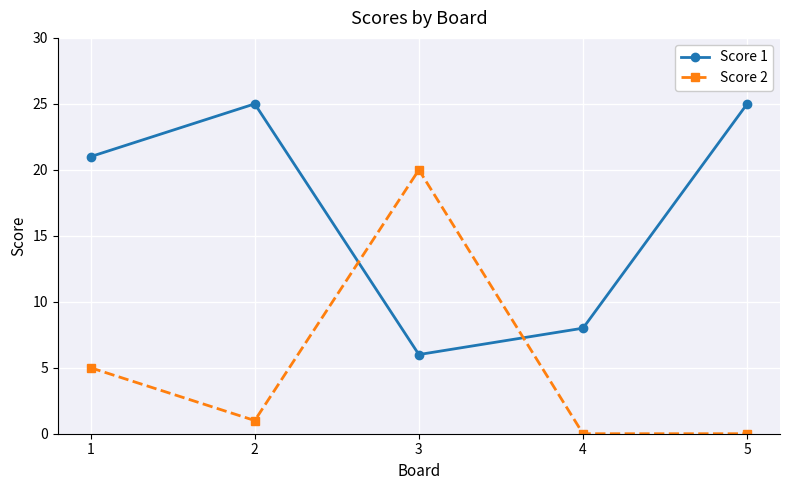

What is the sum of all Score 1 values?

85